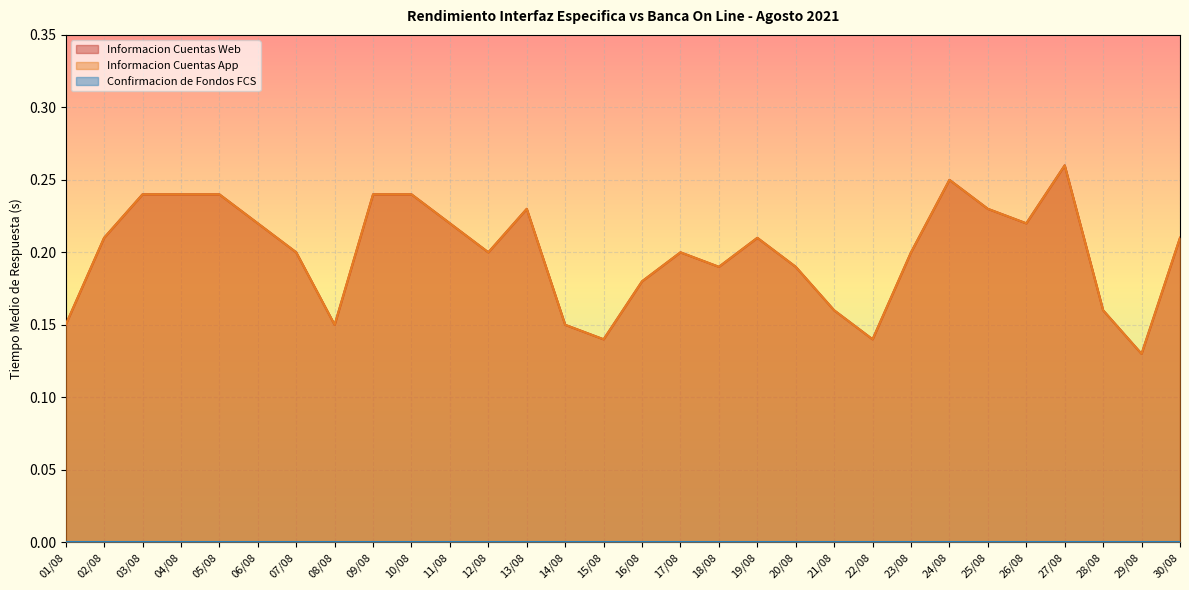

Reading left to right, extract all data points from this chart.

Informacion Cuentas Web: 0.1	0.2	0.2	0.2	0.2	0.2	0.2	0.1	0.2	0.2	0.2	0.2	0.2	0.1	0.1	0.2	0.2	0.2	0.2	0.2	0.2	0.1	0.2	0.2	0.2	0.2	0.3	0.2	0.1	0.2
Informacion Cuentas App: 0.1	0.2	0.2	0.2	0.2	0.2	0.2	0.1	0.2	0.2	0.2	0.2	0.2	0.1	0.1	0.2	0.2	0.2	0.2	0.2	0.2	0.1	0.2	0.2	0.2	0.2	0.3	0.2	0.1	0.2